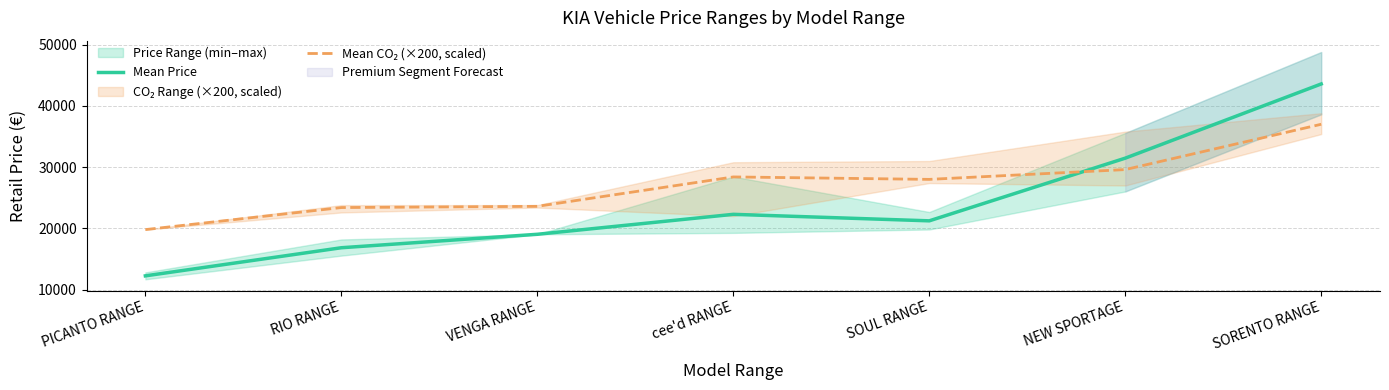

What is the difference between the highest and lowest values at NEW SPORTAGE?

1864.2